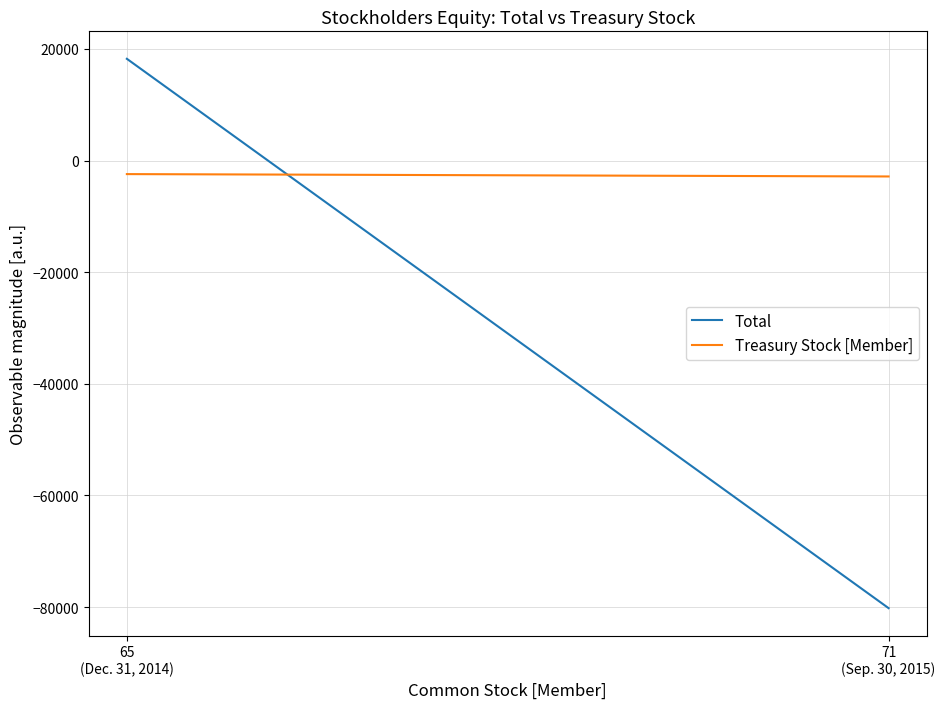

What are all the series names shown in the legend?

Total, Treasury Stock [Member]